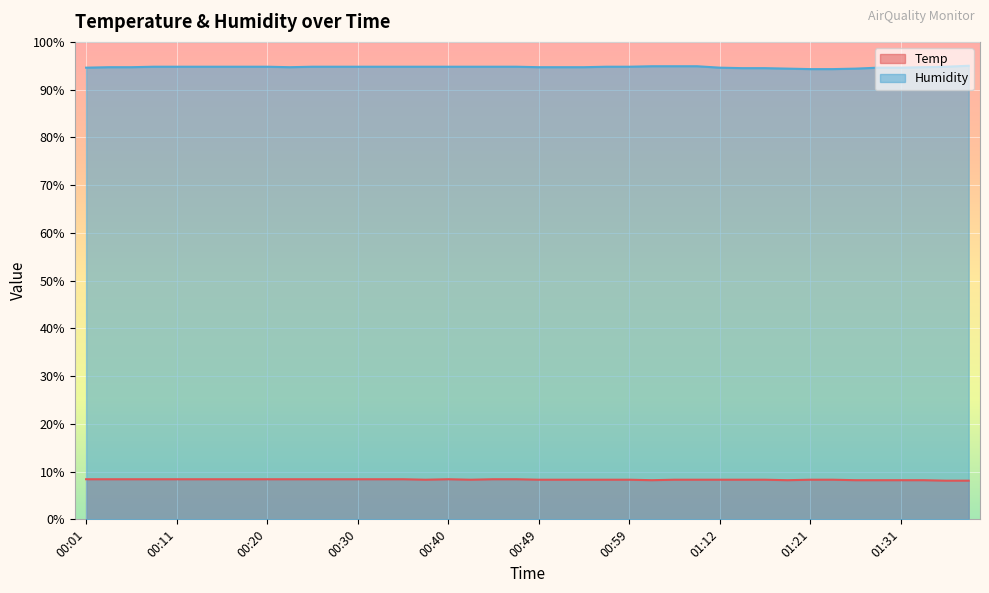

What is the label of the 14th point from the right?

01:04